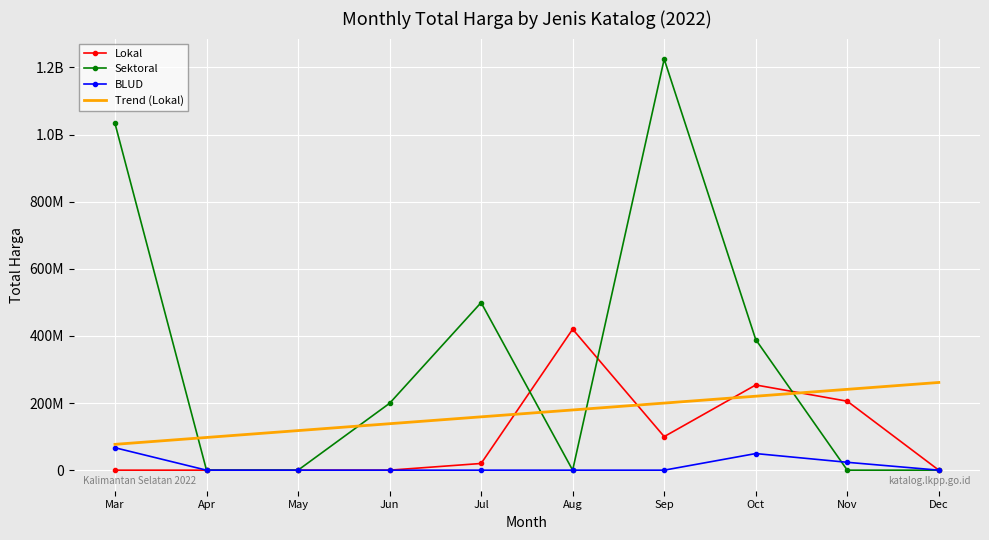

What is the sum of all Lokal values?

999376000.0